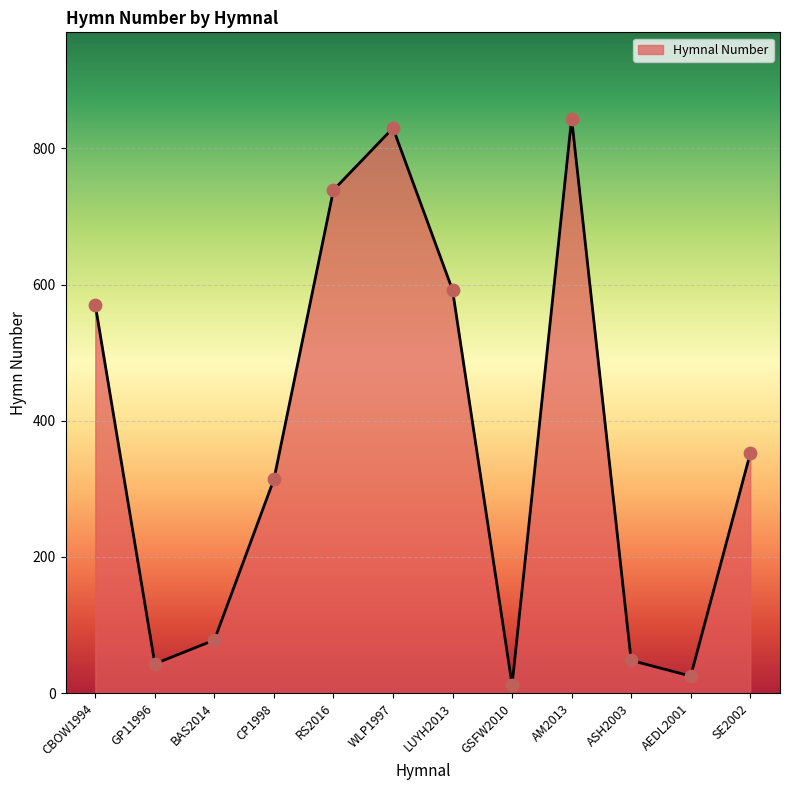

What is the ratio of the value at RS2016 to the value at CBOW1994?

1.3